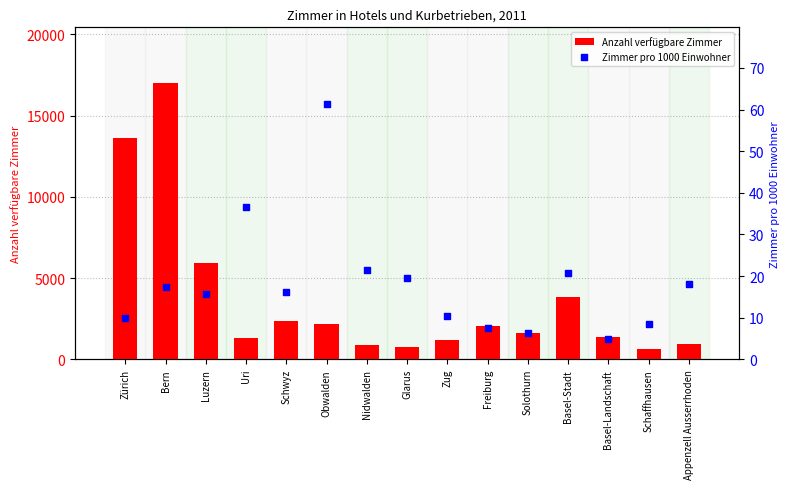

Which series has the largest total across all categories?

Anzahl verfügbare Zimmer